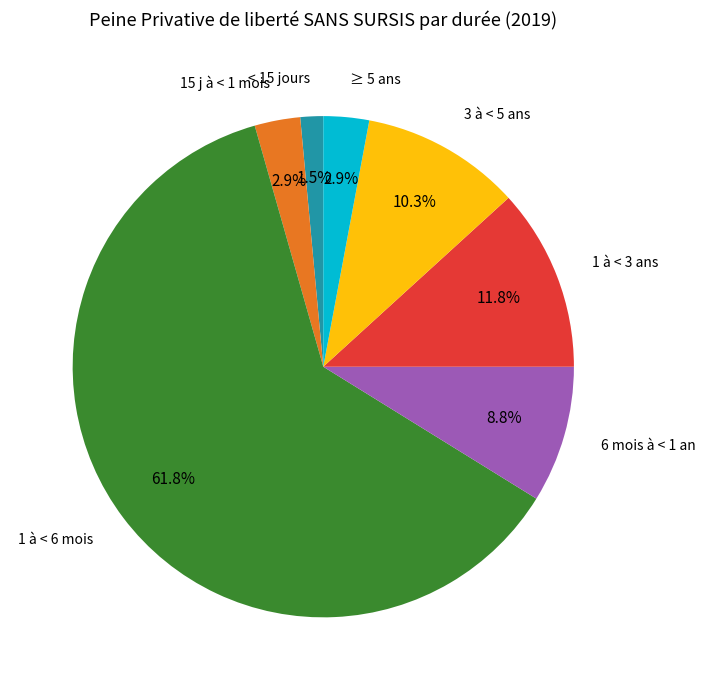

How many segments does this pie chart have?

7